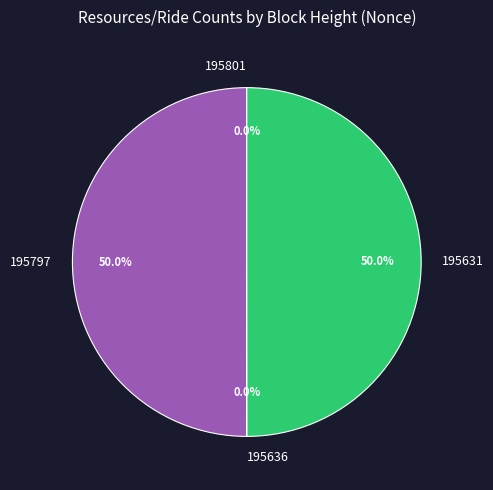

What percentage is the 195797 slice, to the nearest percent?

50%